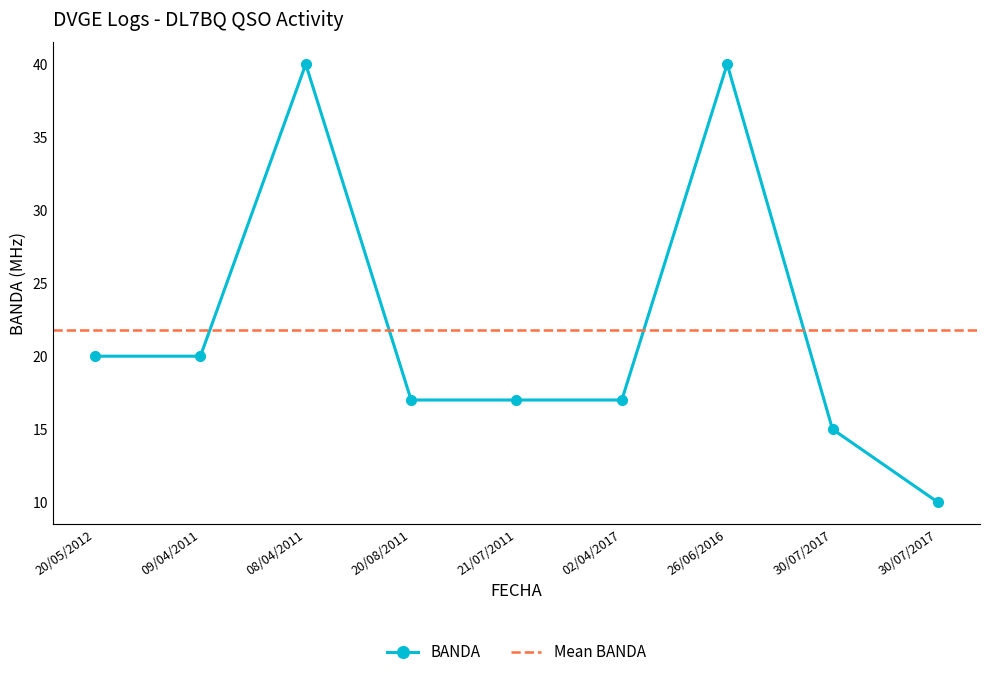

List the labels in order of value, largest first.

08/04/2011, 26/06/2016, 20/05/2012, 09/04/2011, 20/08/2011, 21/07/2011, 02/04/2017, 30/07/2017, 30/07/2017